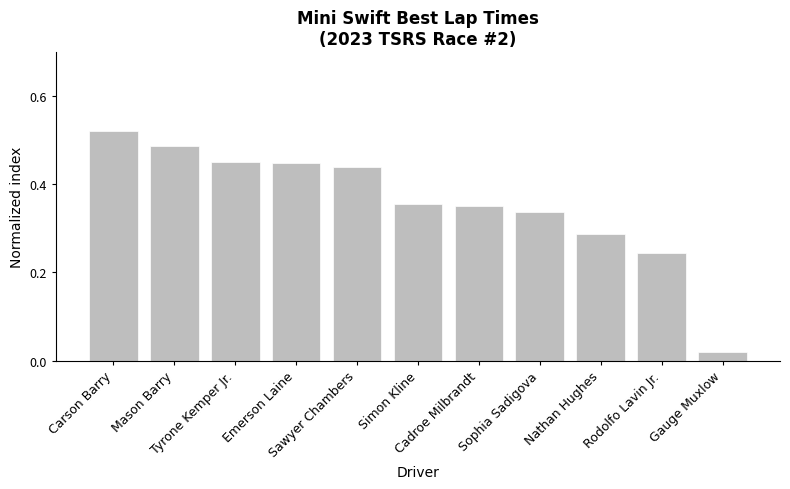

What is the sum of all values?

3.9